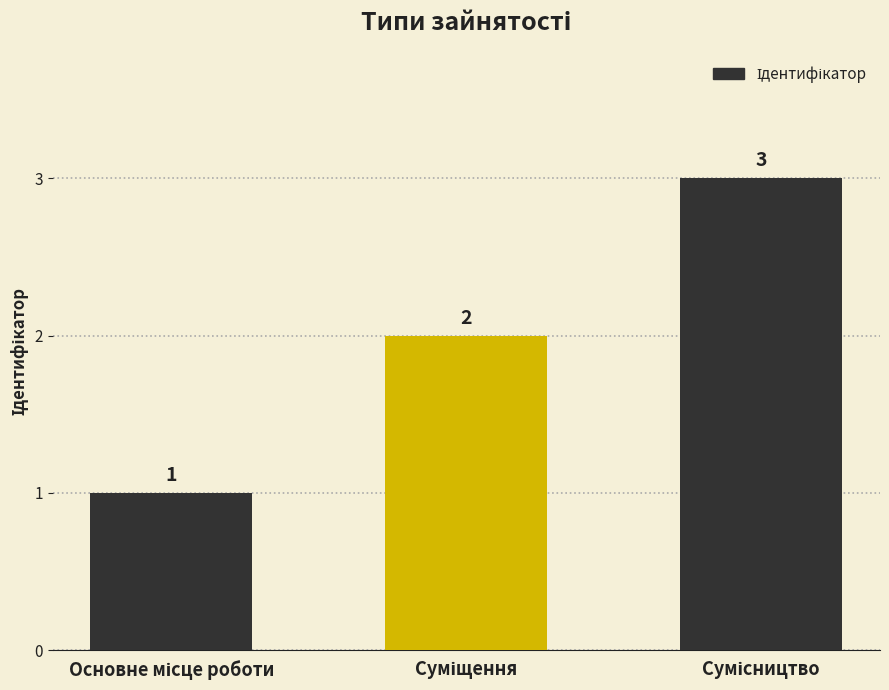

Reading left to right, extract all data points from this chart.

1	2	3